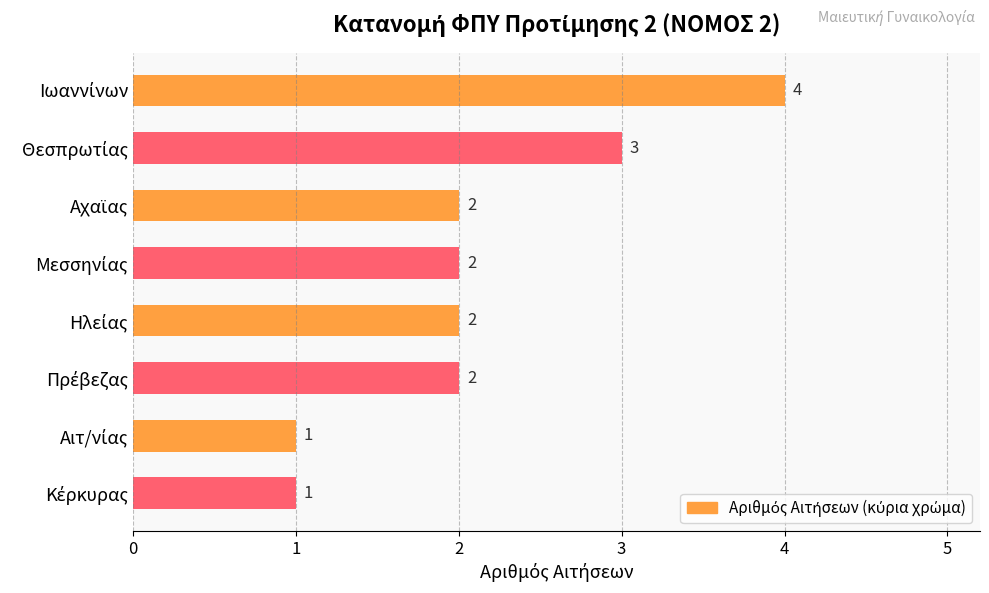

What is the difference between the maximum and minimum values?

3